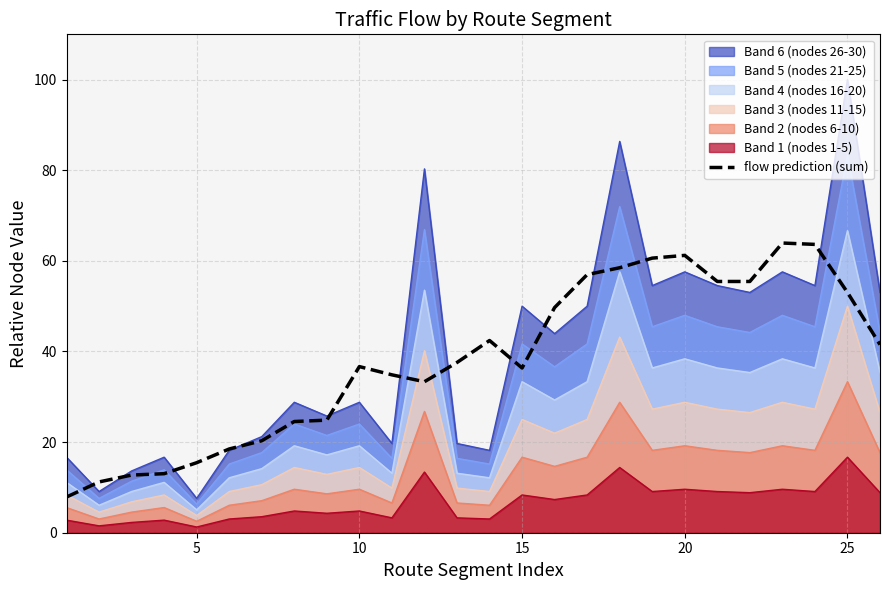

What is the greatest value displayed?

100.0